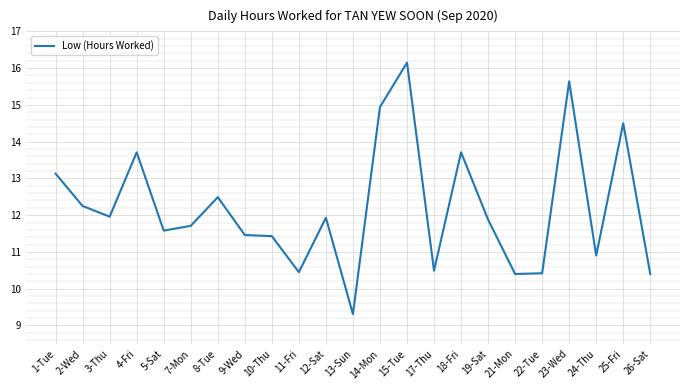

What value does the data have at 4-Fri?

13.7